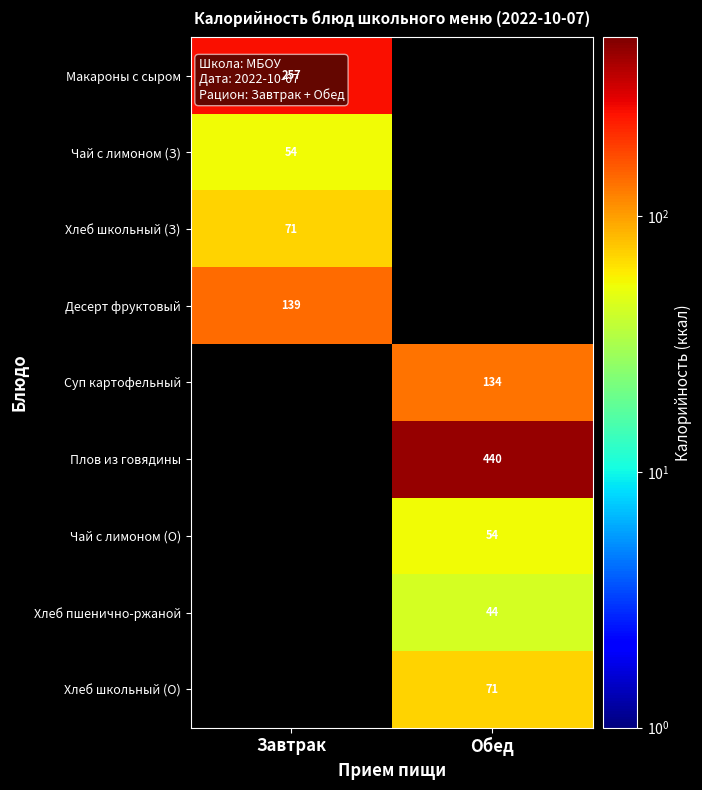

Is the value of Хлеб пшенично-ржаной at Обед greater than the value of Чай с лимоном (З) at Завтрак?

No